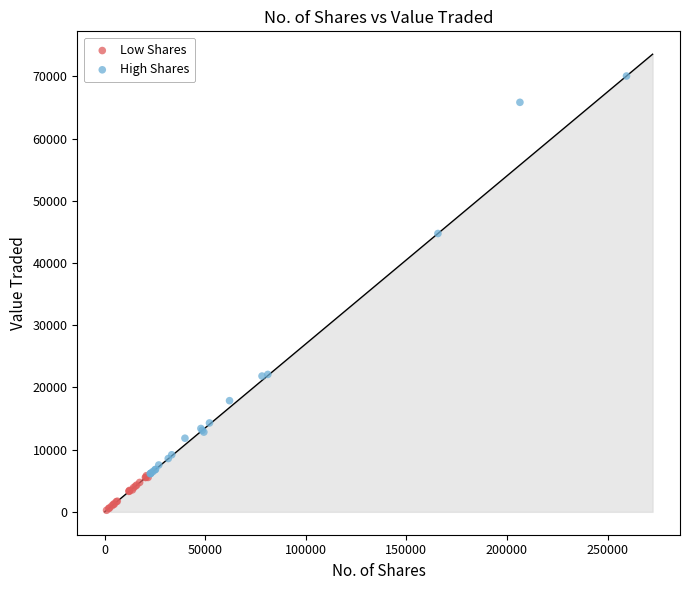

Which series has the largest Y range (max minus min)?

High Shares